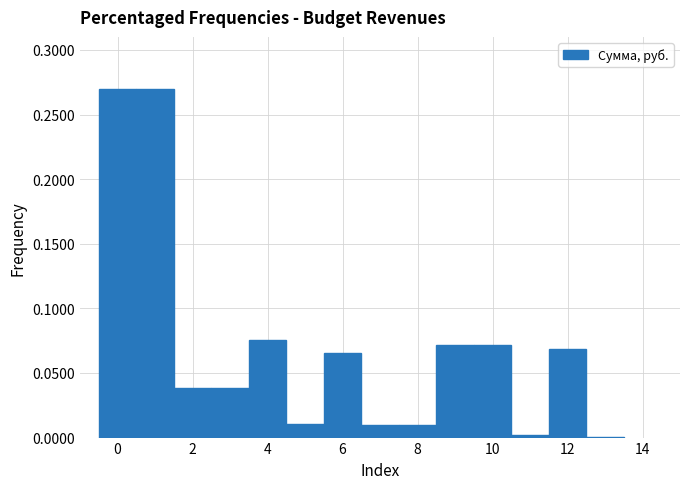

Reading left to right, list every bar in this chart as the range it spans on the x-axis followed by its height. Neither the bar edges nor the heights are printed on the chart, so give them approximately, as read against the axes.

-0.5 to 0.5: 0.270
0.5 to 1.5: 0.270
1.5 to 2.5: 0.040
2.5 to 3.5: 0.040
3.5 to 4.5: 0.075
4.5 to 5.5: 0.010
5.5 to 6.5: 0.065
6.5 to 7.5: 0.010
7.5 to 8.5: 0.010
8.5 to 9.5: 0.070
9.5 to 10.5: 0.070
10.5 to 11.5: under 0.005
11.5 to 12.5: 0.070
12.5 to 13.5: under 0.005